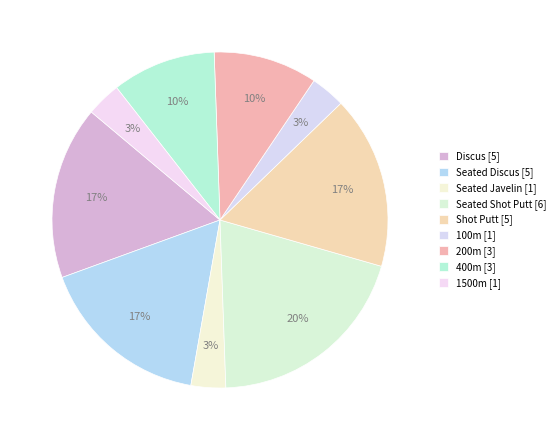

Does Seated Shot Putt account for over 50% of the chart?

No